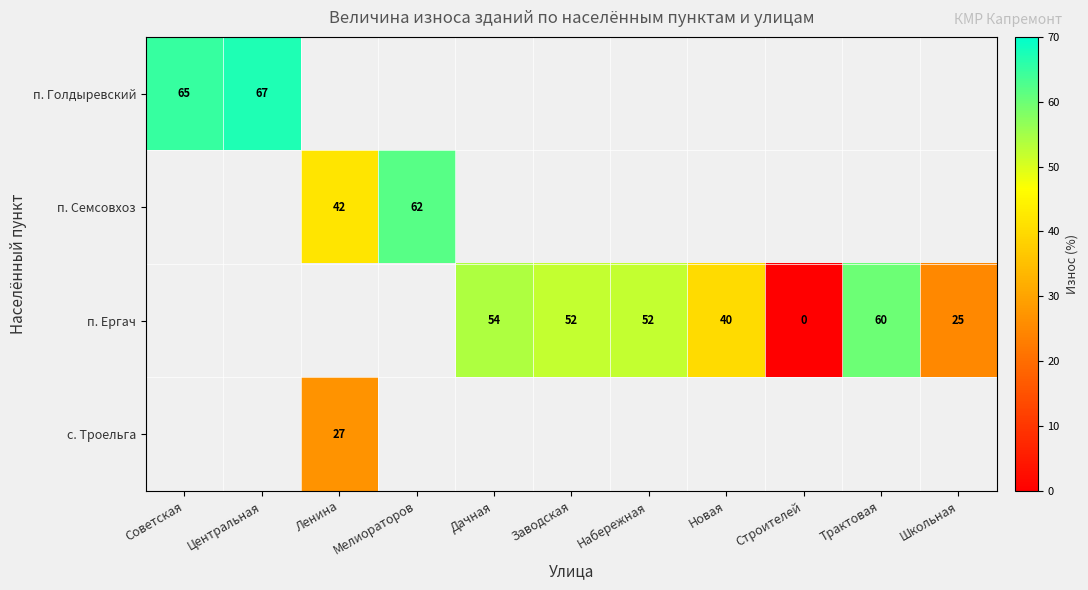

The value of п. Голдыревский at Советская is 65. True or false?

True